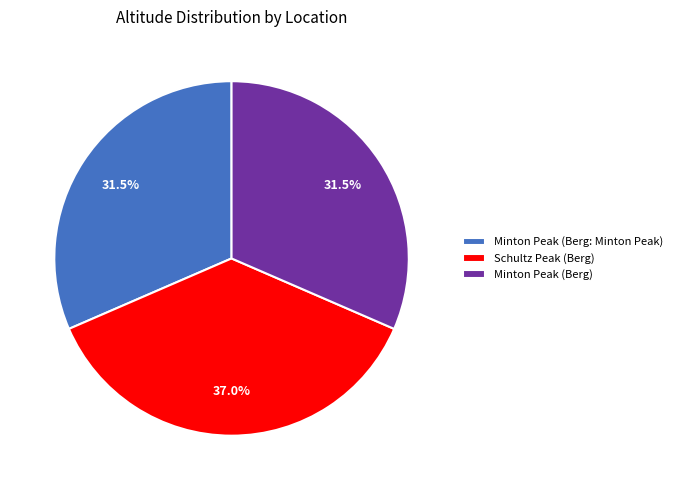

Which slice is the largest?

Schultz Peak (Berg)